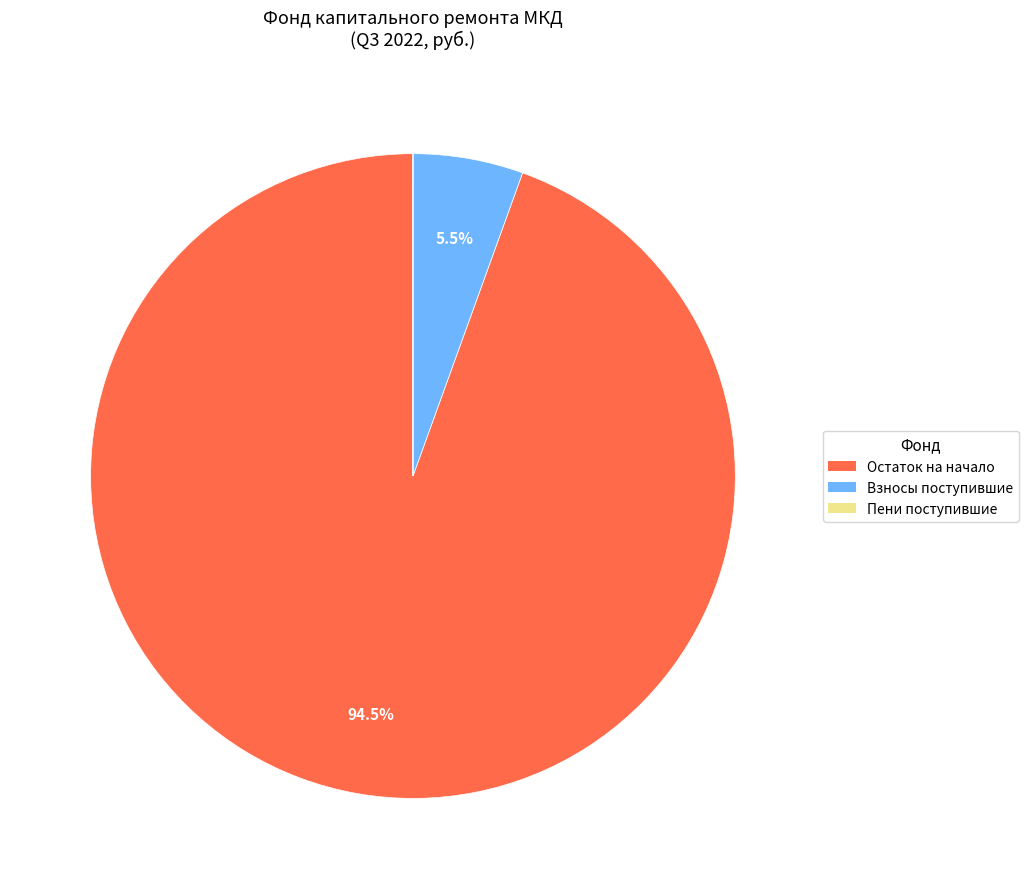

Is there any slice that represents more than half of the pie?

Yes